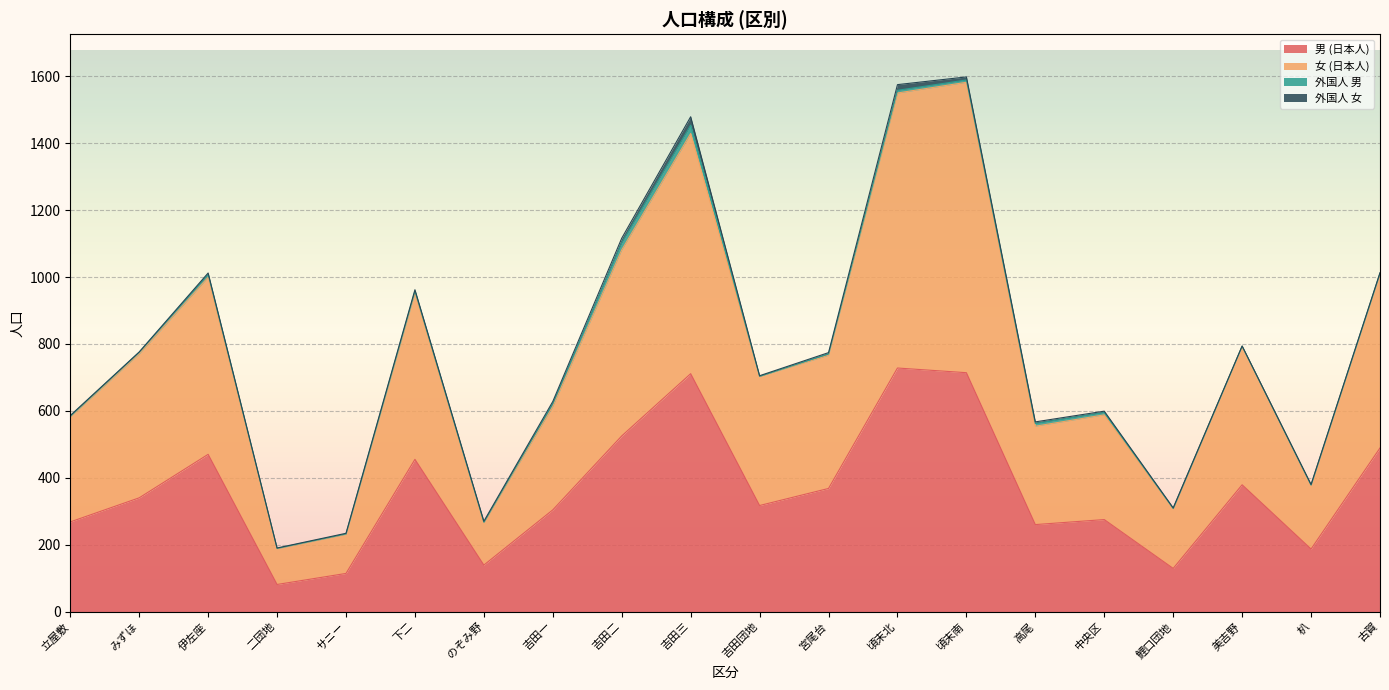

What is the difference between the highest and lowest values at 吉田三?

718